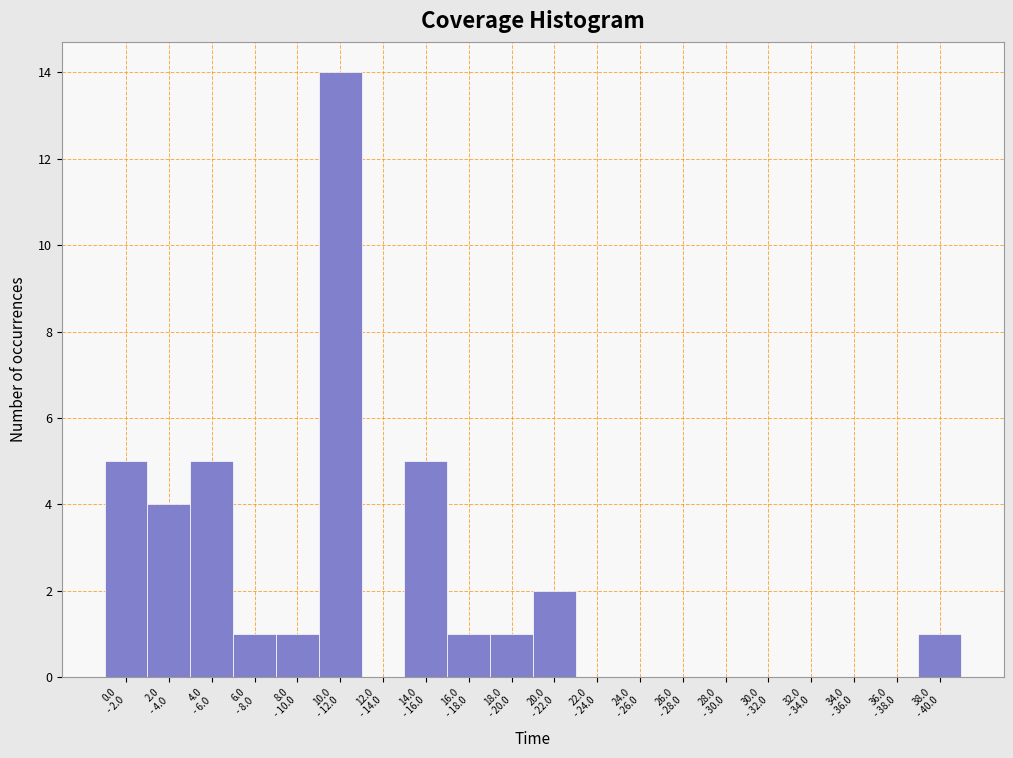

What is the sum of all values?

40